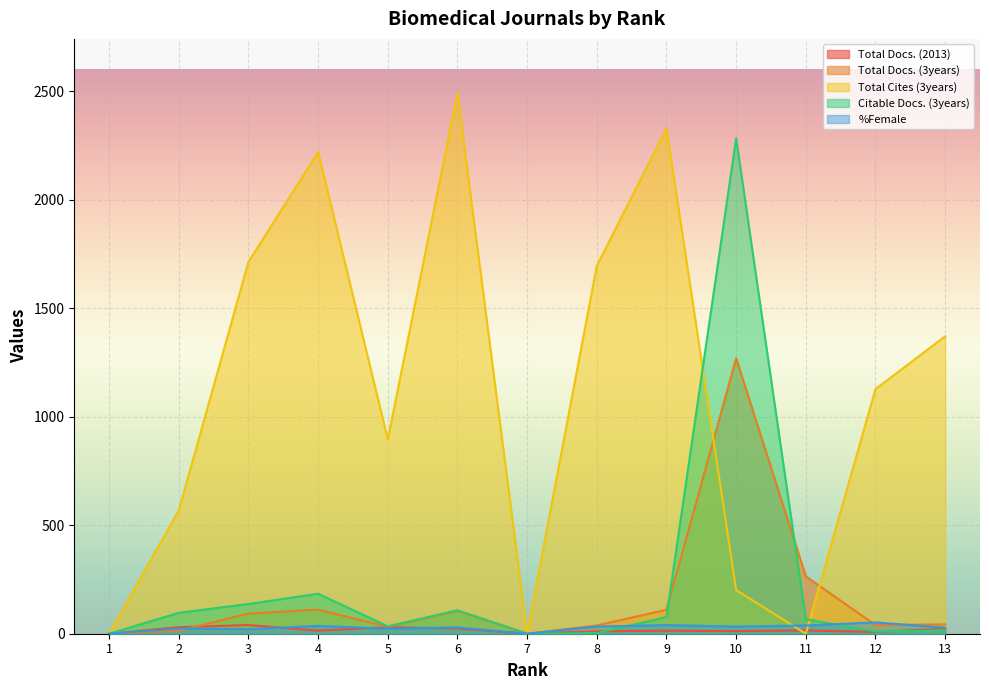

What are all the series names shown in the legend?

Total Docs. (2013), Total Docs. (3years), Total Cites (3years), Citable Docs. (3years), %Female